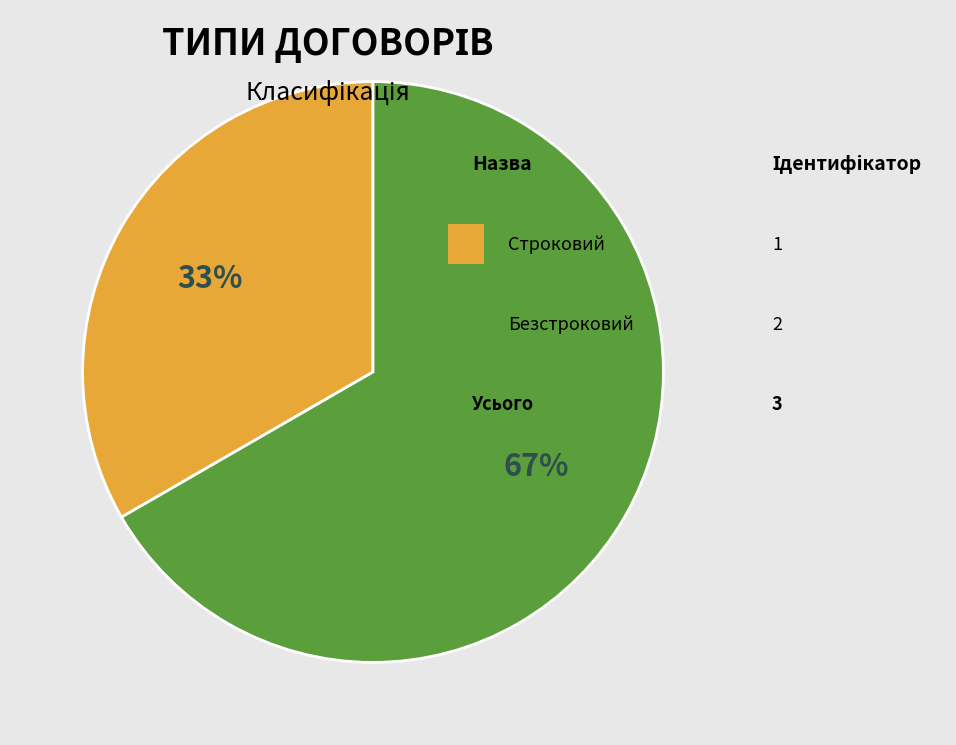

Is there a majority slice in this chart?

Yes